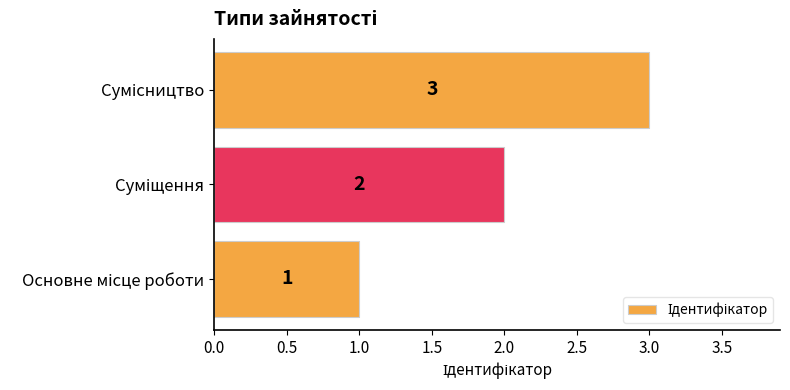

What is the sum of all values?

6